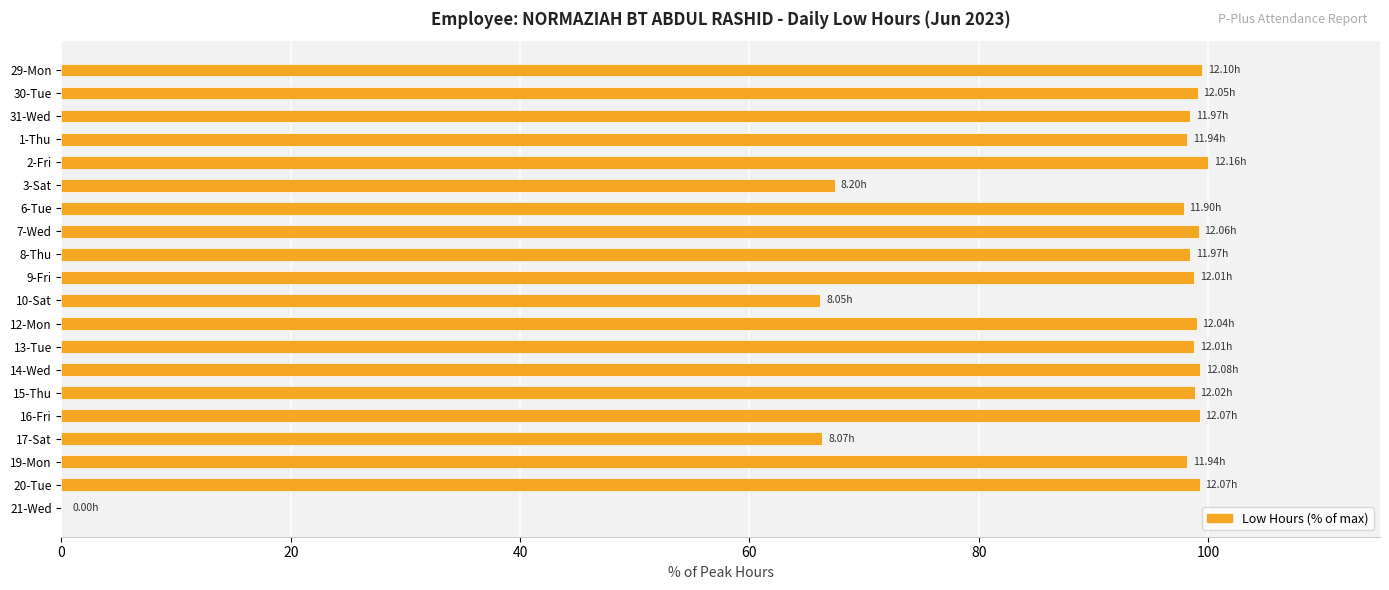

What is the change in value from 9-Fri to 21-Wed?

-98.8